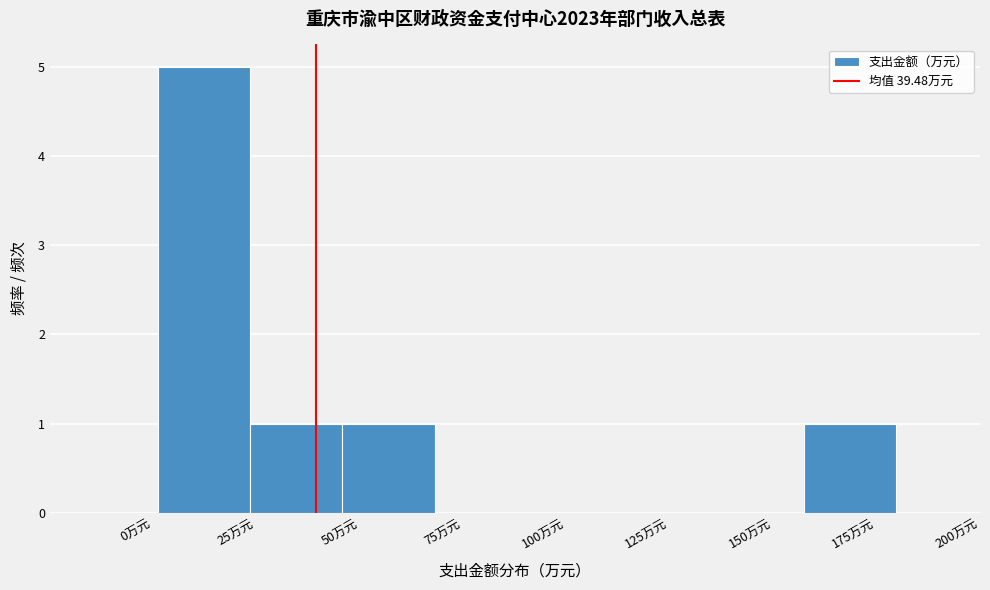

Reading left to right, list every bar in this chart as the range it spans on the x-axis followed by its height. Neither the bar edges nor the heights are printed on the chart, so give them approximately, as read against the axes.

0 to 25: 5
25 to 45: 1
45 to 70: 1
70 to 90: 0
90 to 115: 0
115 to 135: 0
135 to 155: 0
155 to 180: 1